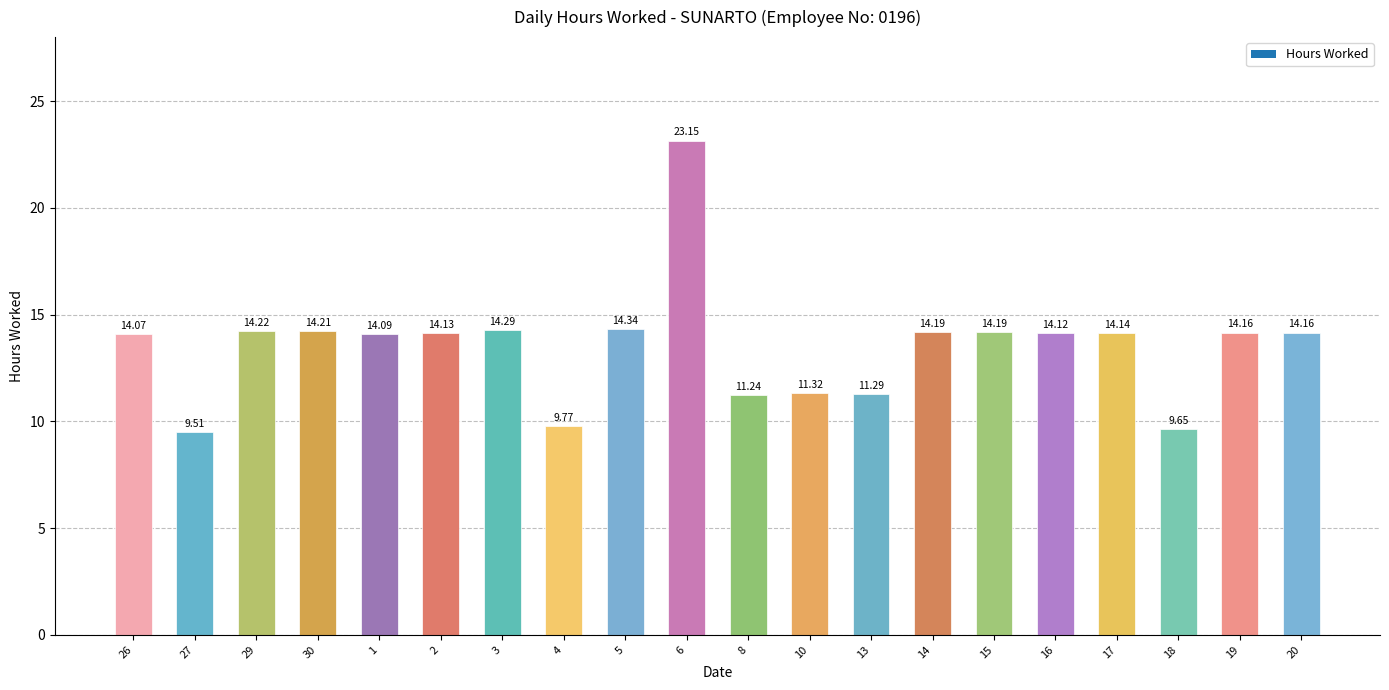

Does the chart contain any negative values?

No